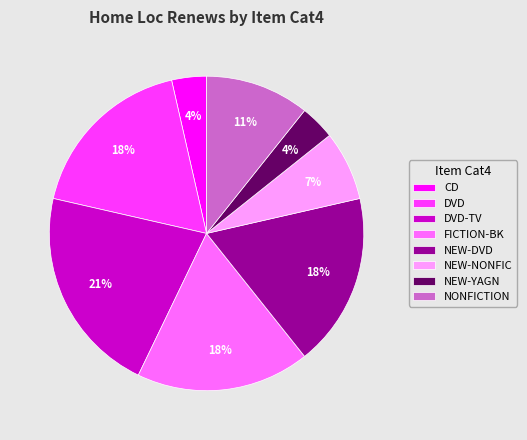

What is the largest slice in the pie chart?

DVD-TV